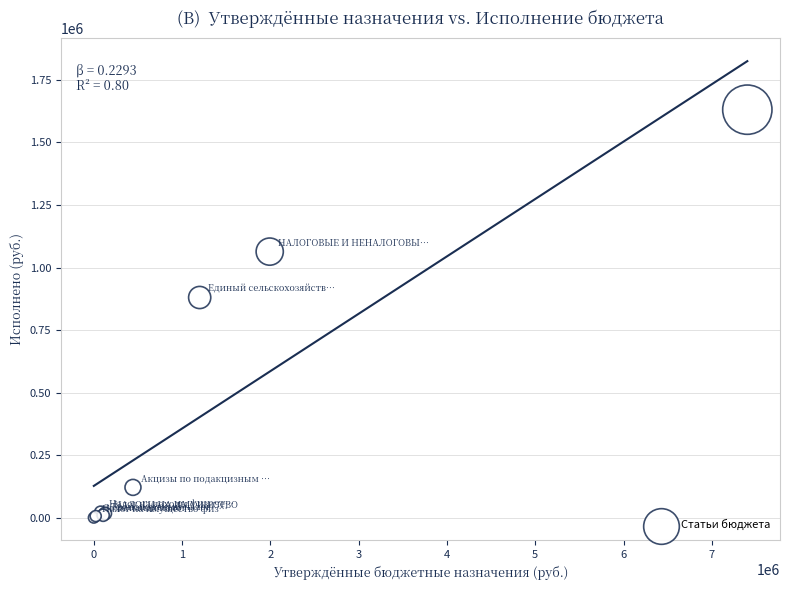

What Y value in the scatter plot is closest to 815507?

880146.6